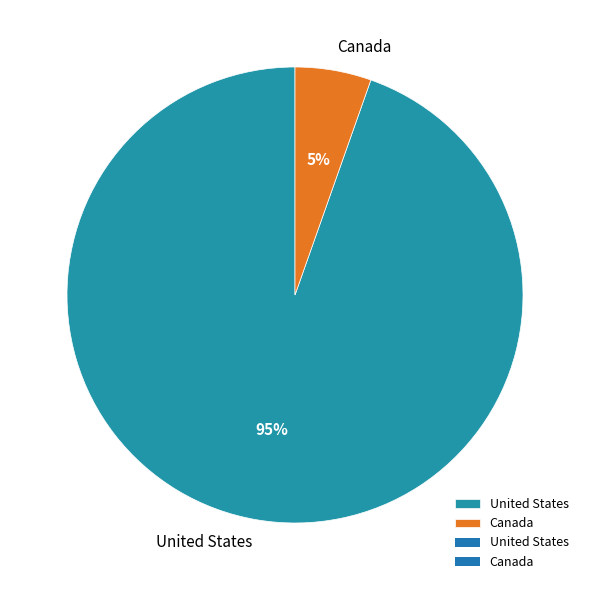

Which slice is the smallest?

Canada